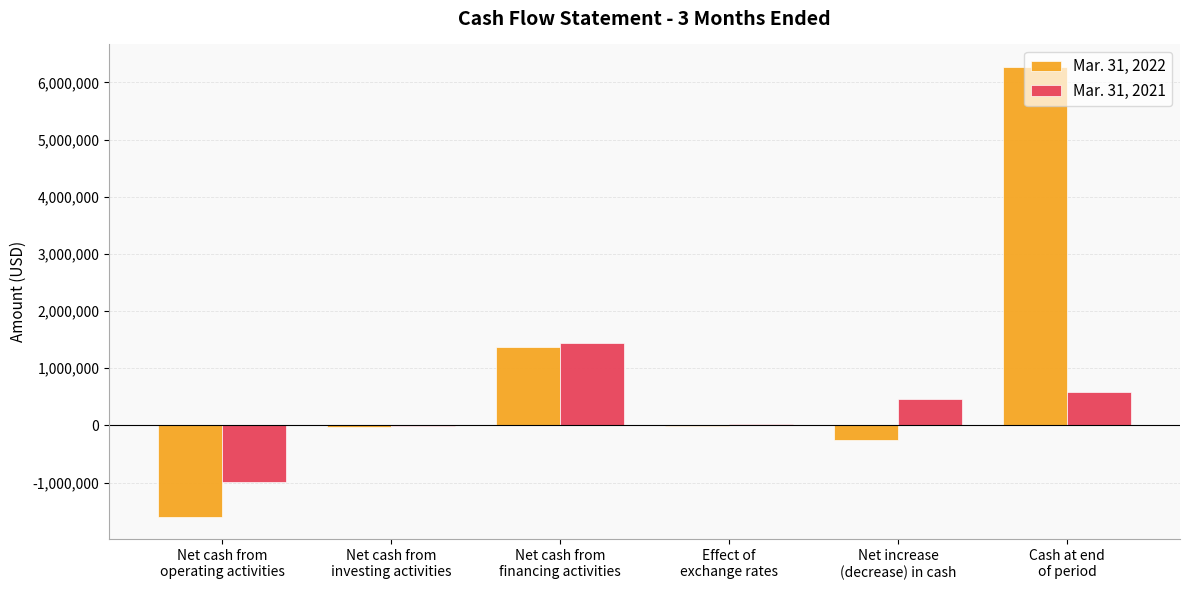

What is the greatest value displayed?

6271328